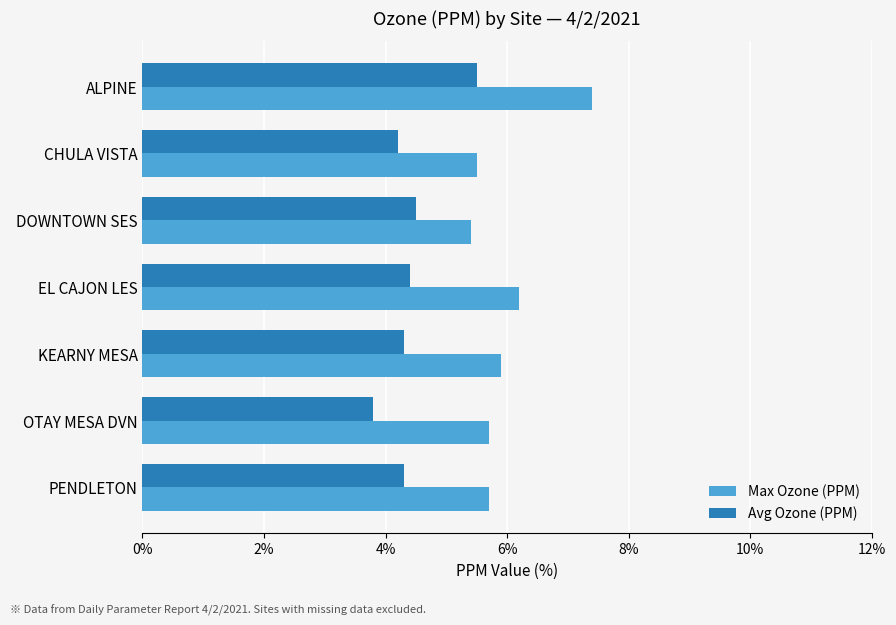

What are all the series names shown in the legend?

Max Ozone (PPM), Avg Ozone (PPM)